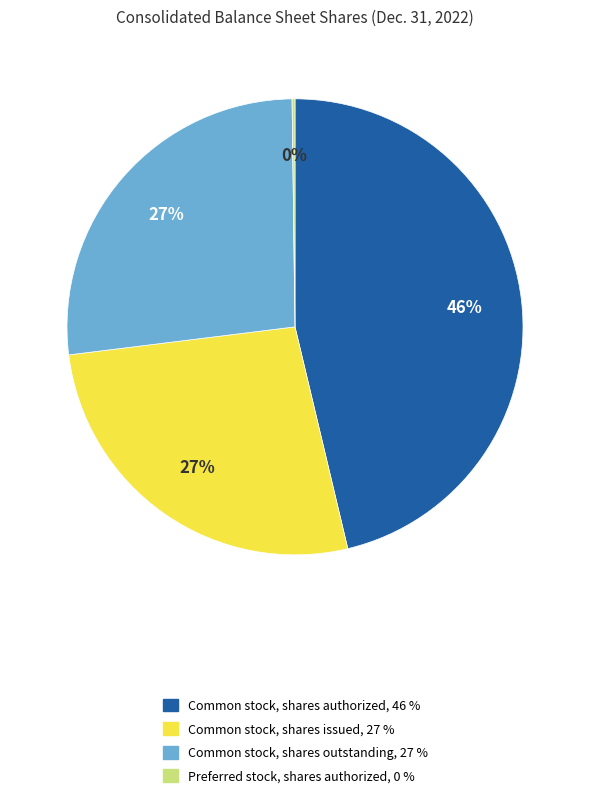

To the nearest percent, what is the average slice percentage?

25%